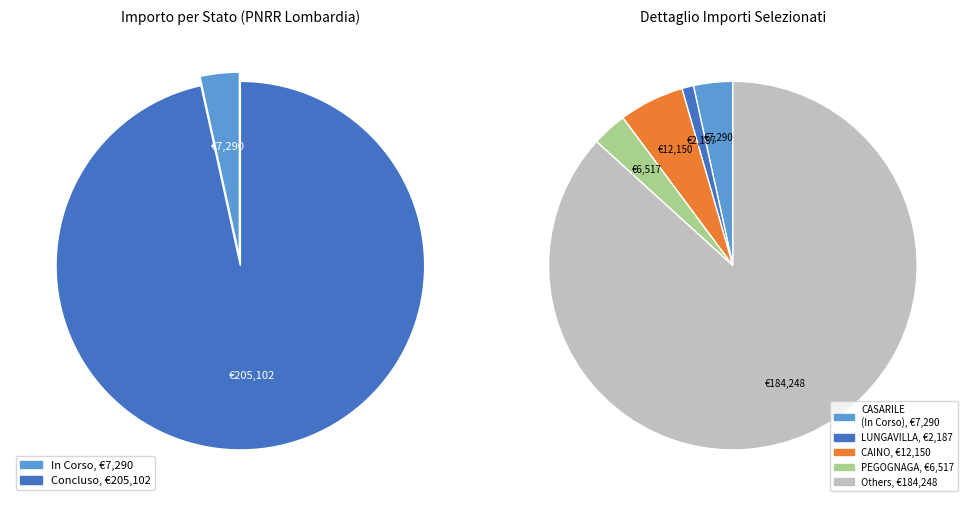

To the nearest percent, what is the average slice percentage?

50%